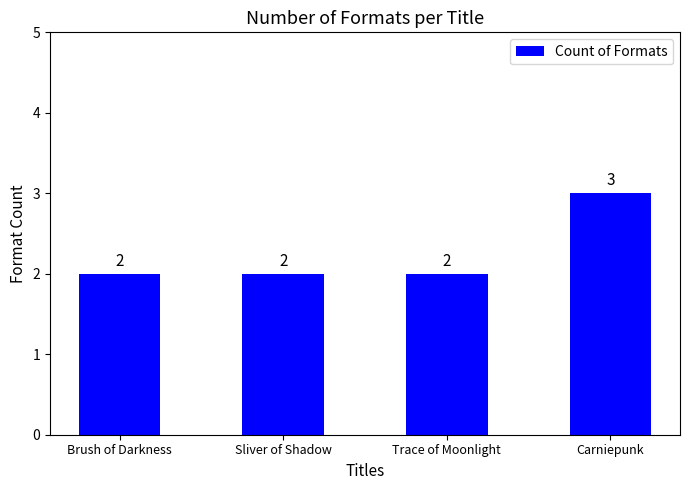

Reading left to right, what are all the values shown in this chart?

2	2	2	3